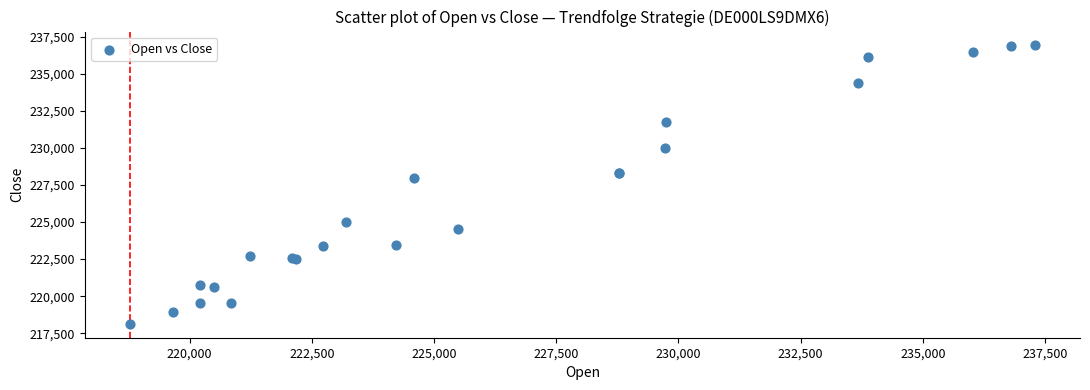

What Y value in the scatter plot is closest to 227520?

227942